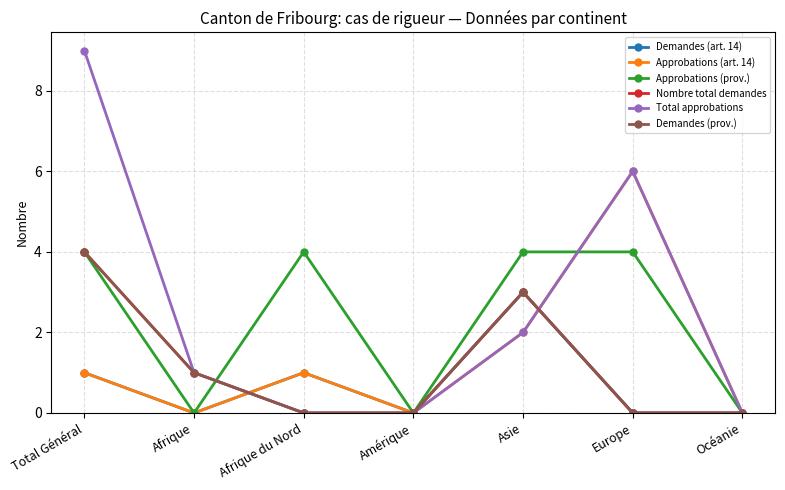

What is the highest value of the Approbations (art. 14) series?

6